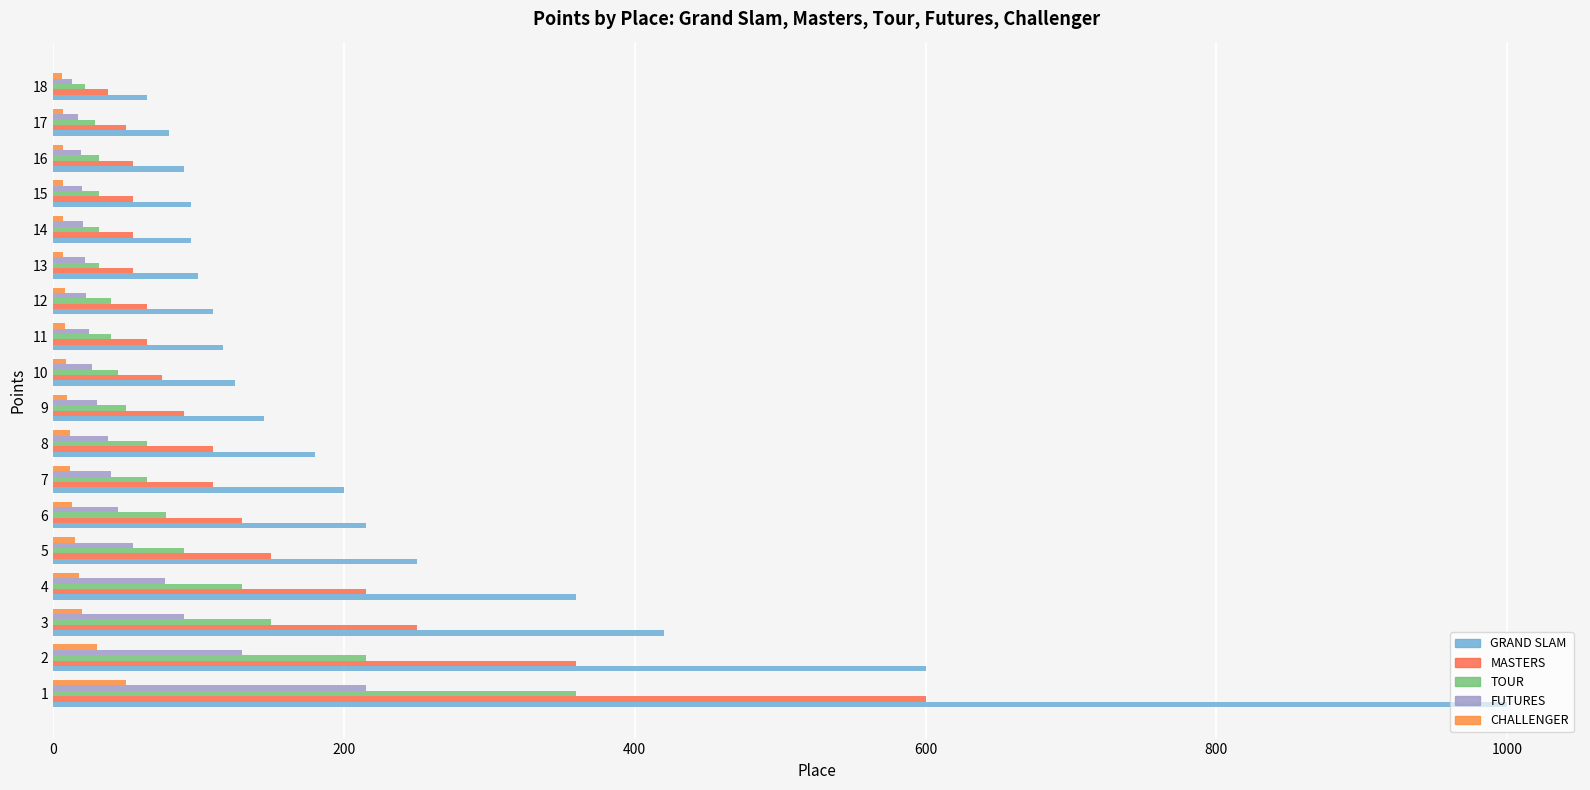

What is the value of the MASTERS bar at the 16th from the left?

55